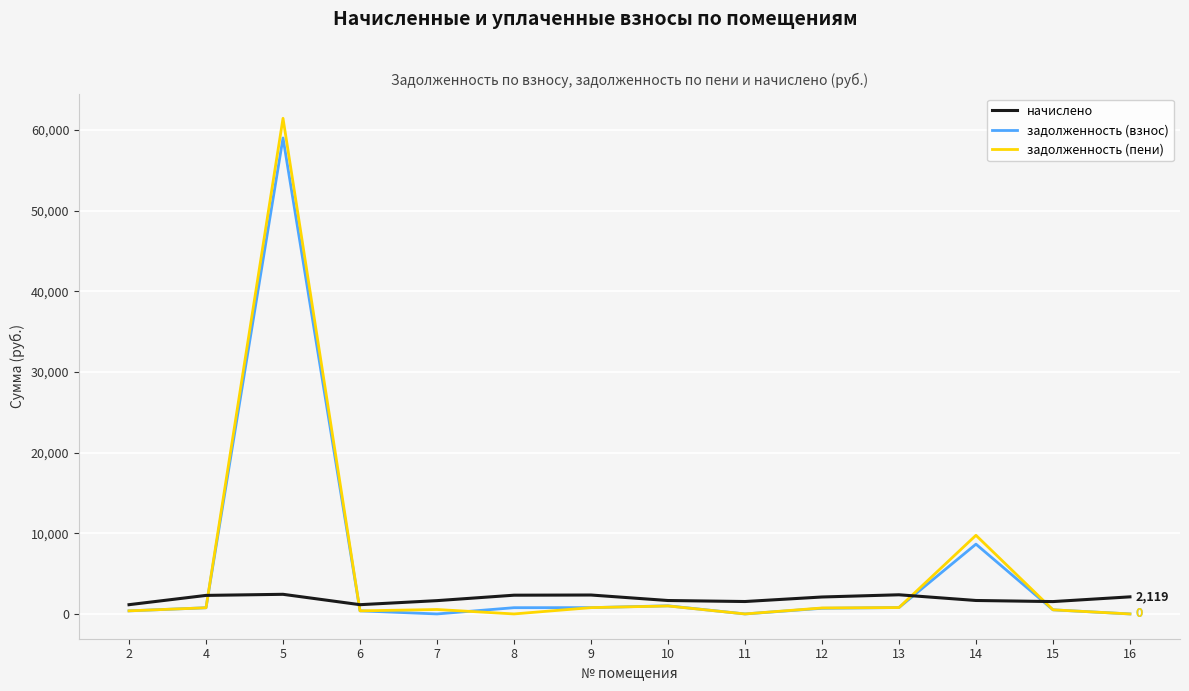

What is the highest value of the задолженность (пени) series?

61442.4